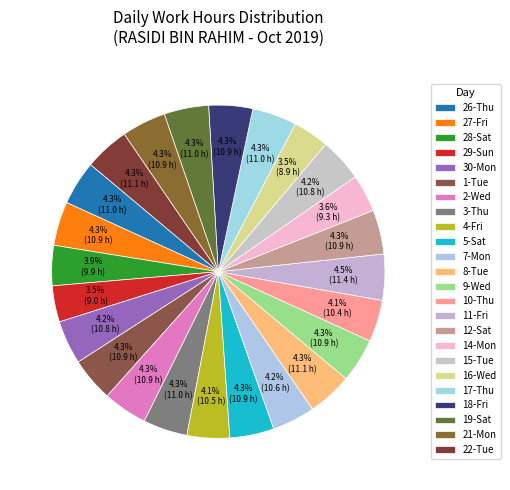

Rank the categories by value from highest to lowest.

11-Fri, 8-Tue, 22-Tue, 19-Sat, 17-Thu, 26-Thu, 3-Thu, 2-Wed, 21-Mon, 5-Sat, 12-Sat, 27-Fri, 9-Wed, 1-Tue, 18-Fri, 30-Mon, 15-Tue, 7-Mon, 4-Fri, 10-Thu, 28-Sat, 14-Mon, 29-Sun, 16-Wed